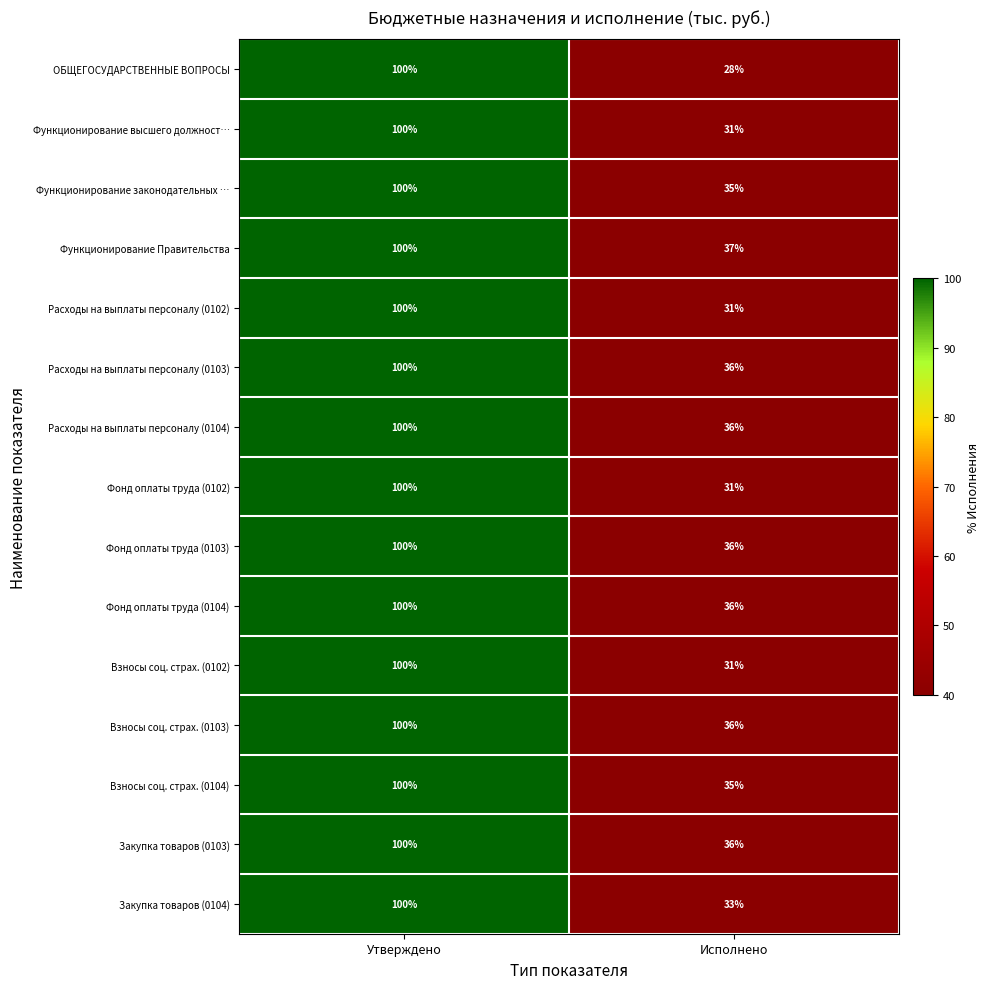

What is the minimum value shown in the chart?

28